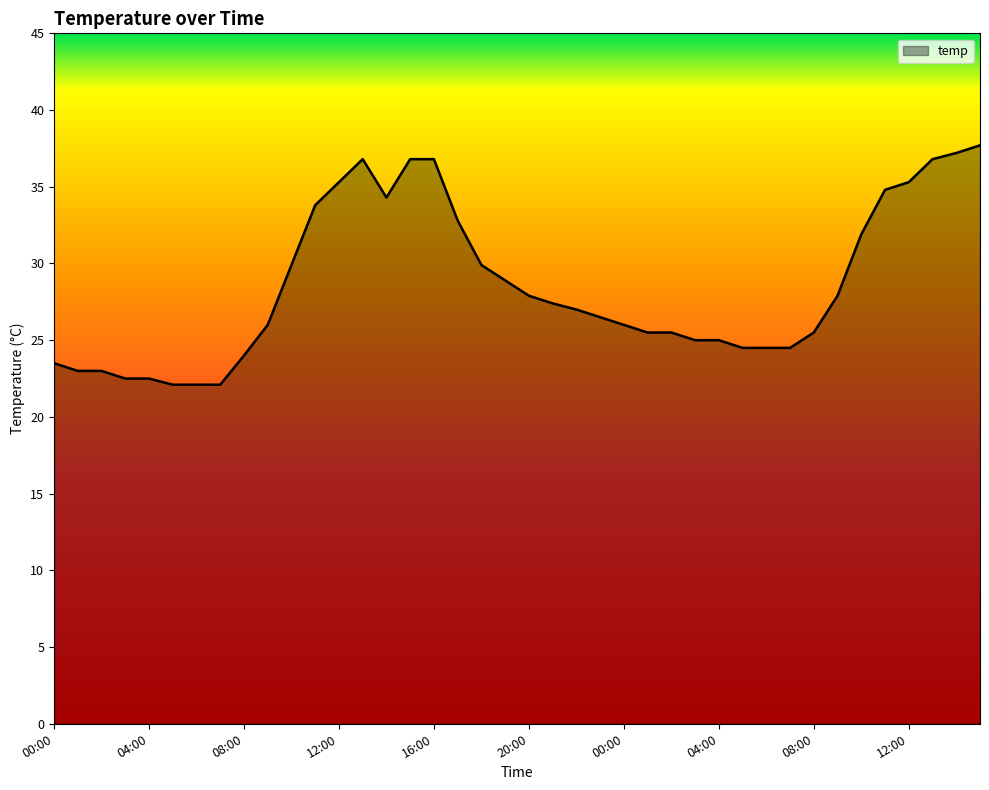

What is the difference between the maximum and minimum values?

15.6